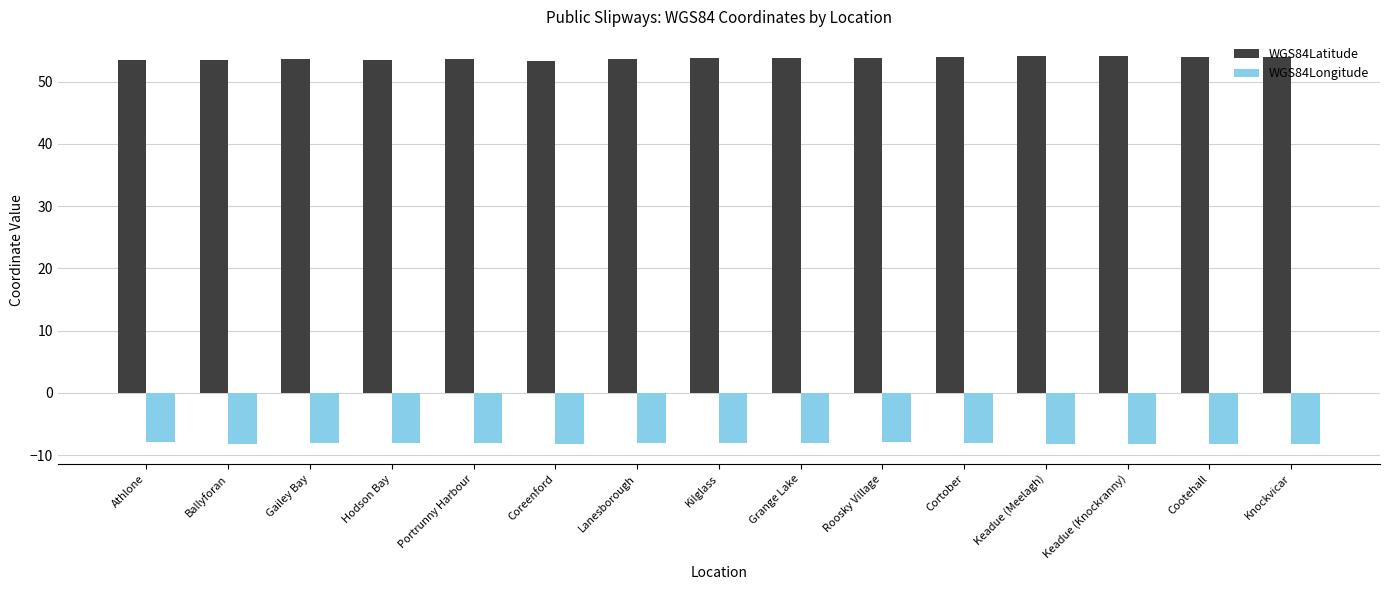

Rank the series by their average value, from highest to lowest.

WGS84Latitude, WGS84Longitude